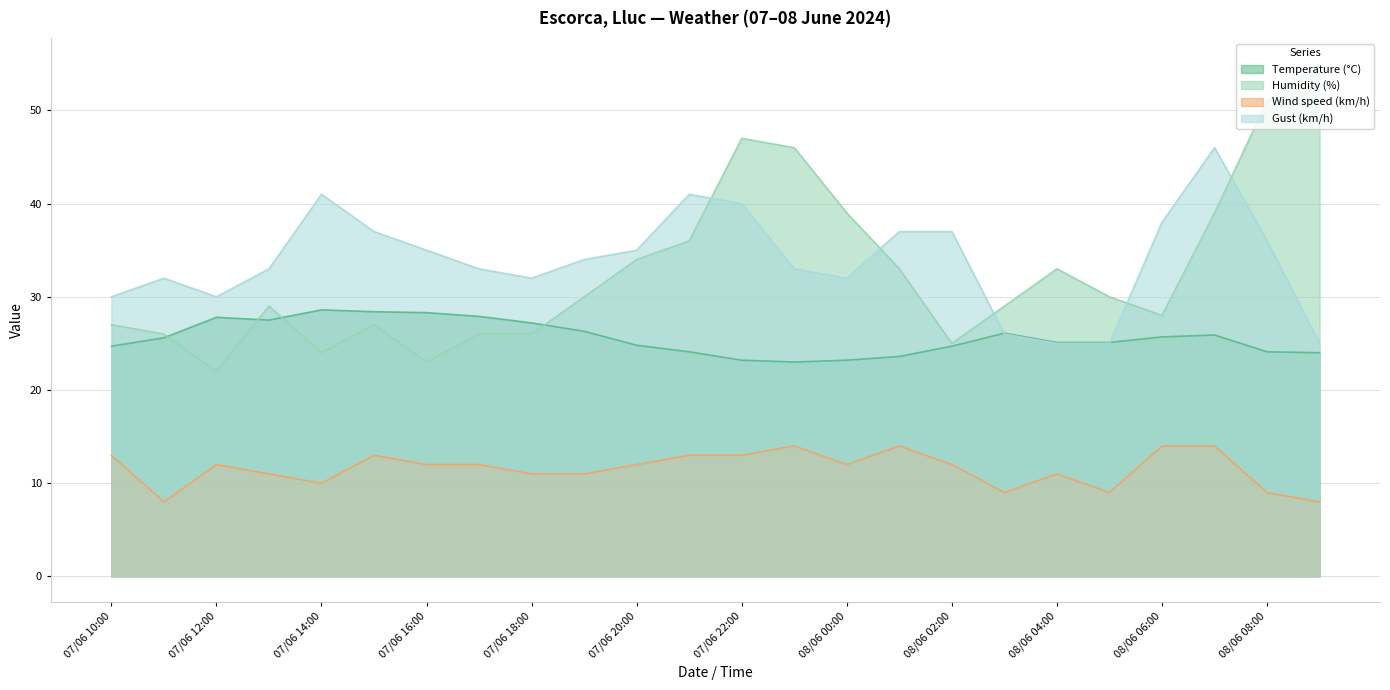

How many interior local valleys does the Temperature (°C) series have?

2